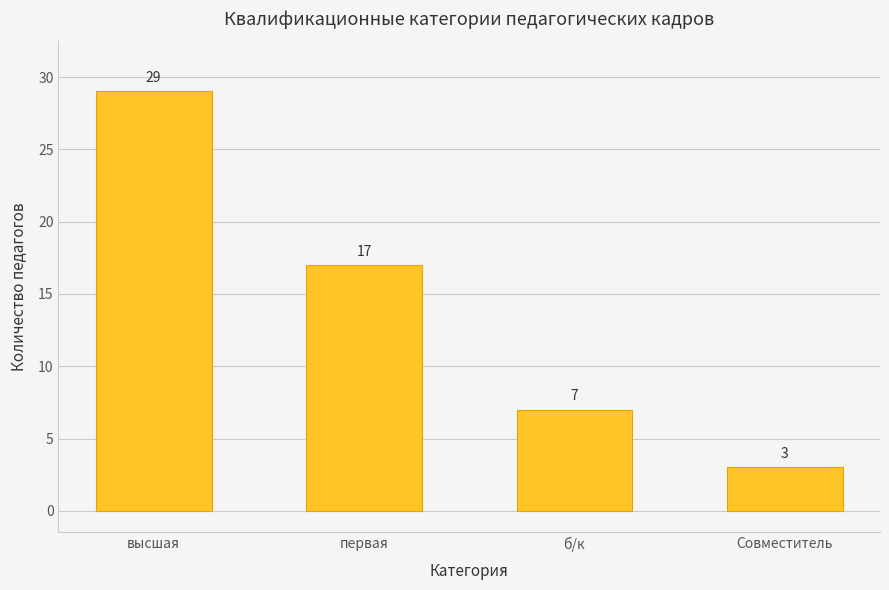

At which category does the chart reach its minimum across all series?

Совместитель